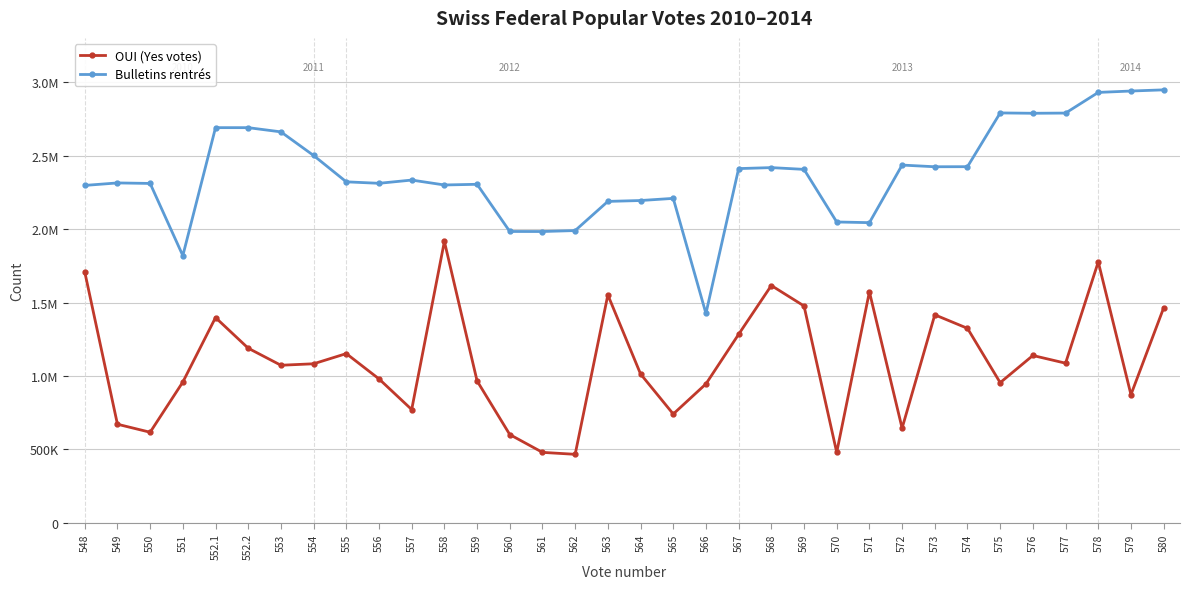

Between 572 and 552.1, which is larger?

552.1